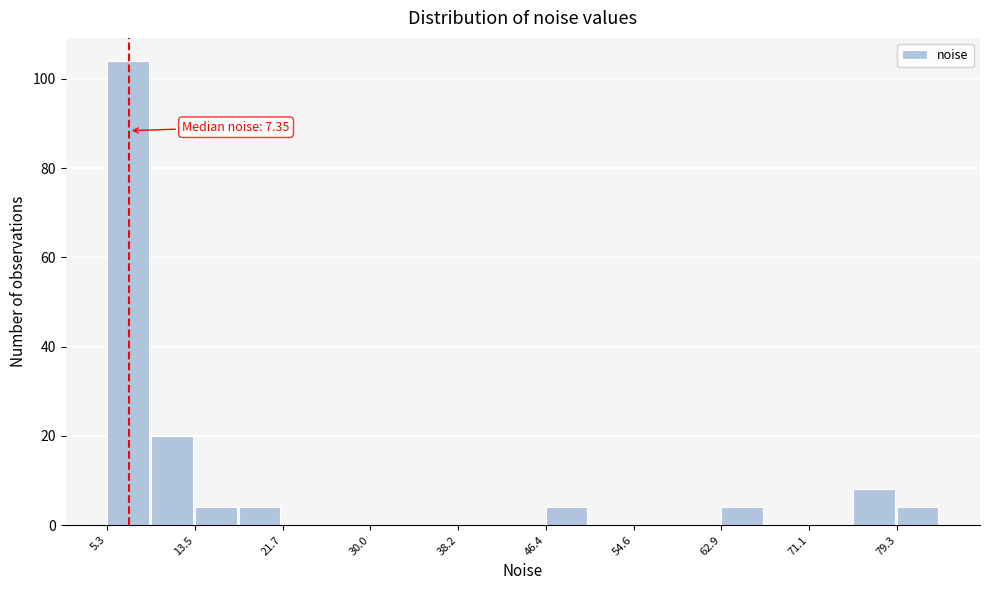

Which range on the x-axis has the tallest bar?

5 to 9